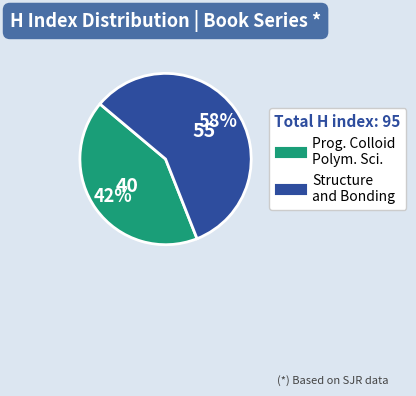

To the nearest percent, what is the average slice percentage?

50%